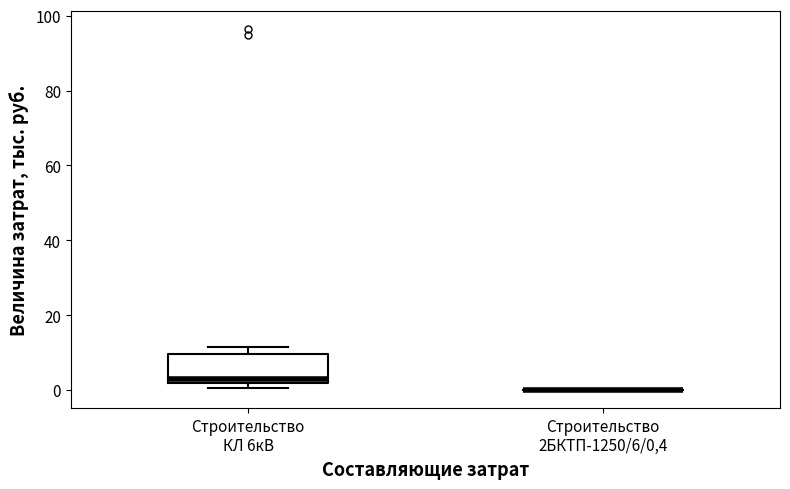

Reading left to right, read every box against the y-axis: the position of its median line, the range the box covers, and the ends of its whiskers. The values are not printed on the chart, so give them approximately, as read against the axis.

Строительство КЛ 6кВ: median 2 (just above the box's lower edge), box 2 to 10, whiskers 0 to 12
Строительство 2БКТП-1250/6/0,4: box collapsed to a line at 0, whiskers 0 to 0